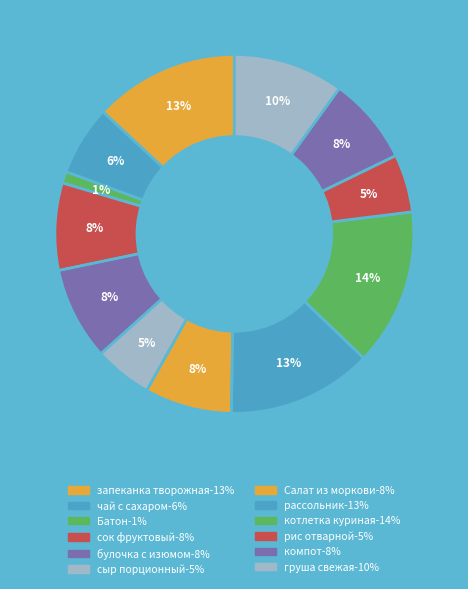

Count the number of slices in the pie.

12